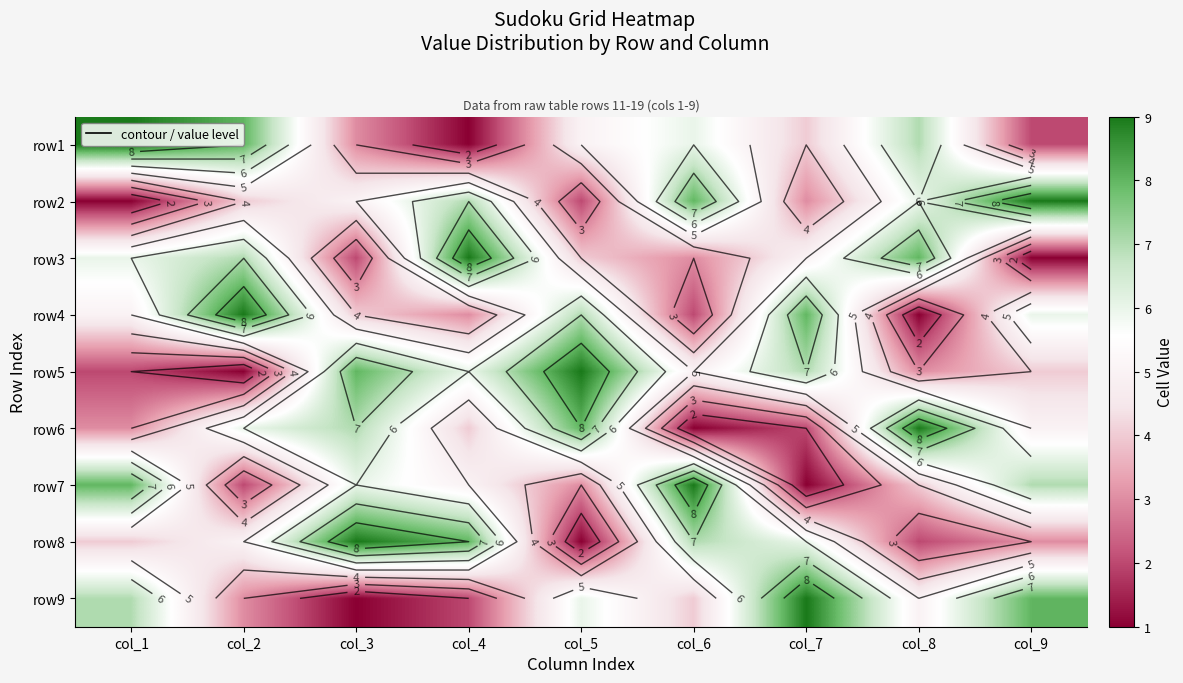

What is the maximum value shown in the chart?

9